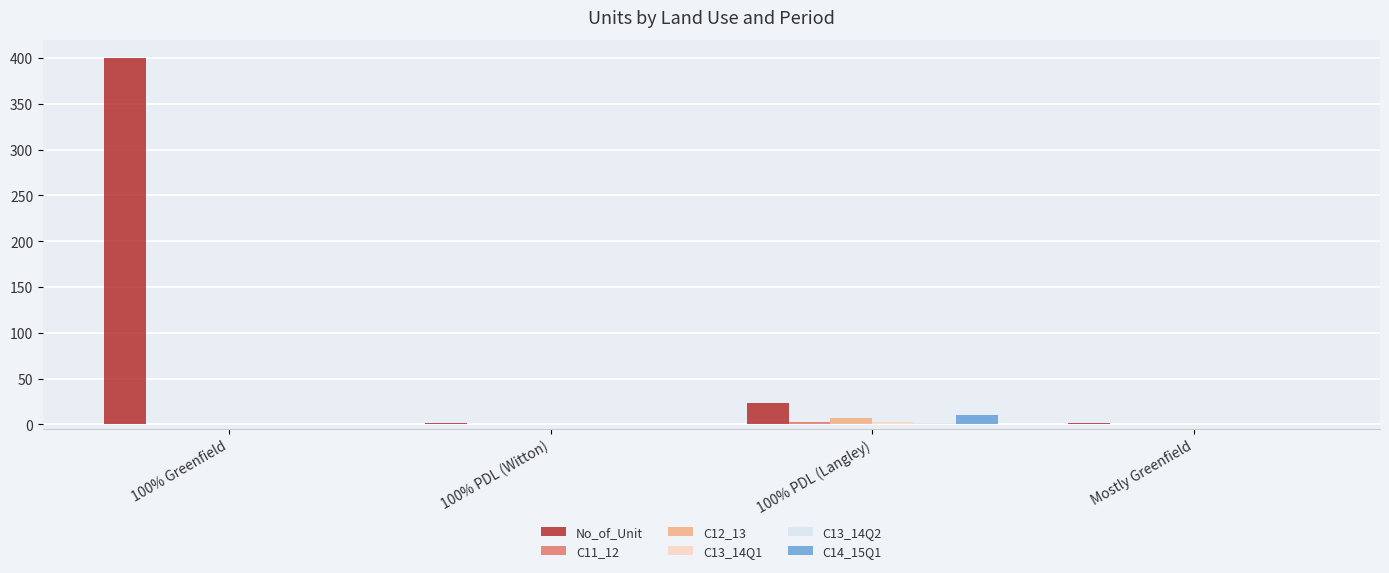

Between 100% Greenfield and 100% PDL (Witton), which series saw the biggest shift?

No_of_Unit